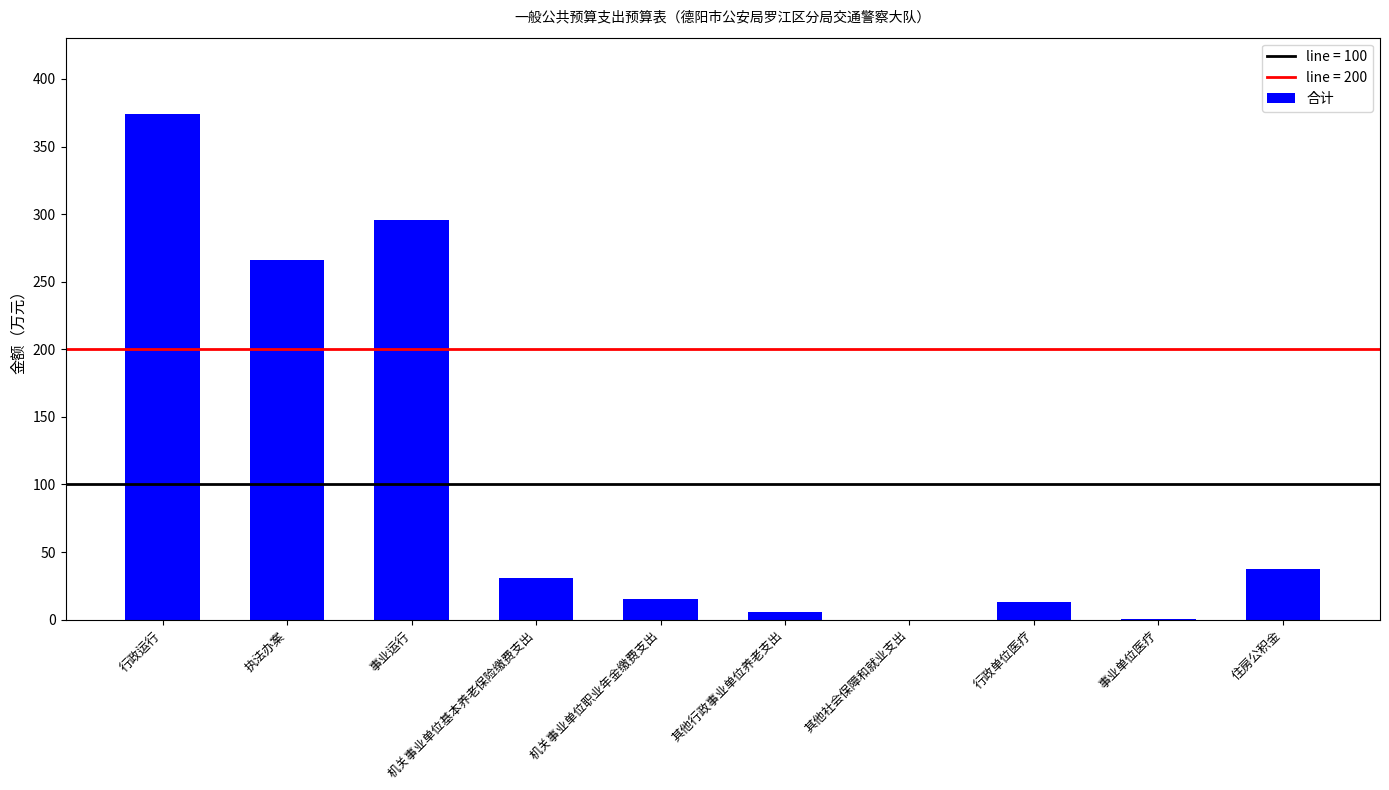

True or false: the data shows 30.7 at 机关事业单位基本养老保险缴费支出.

True